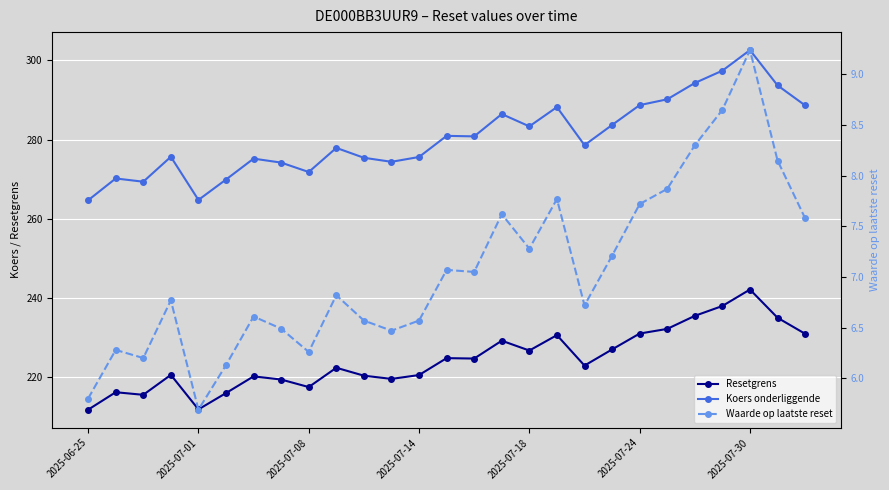

What value does the Koers onderliggende series have at 2025-07-30?

302.6